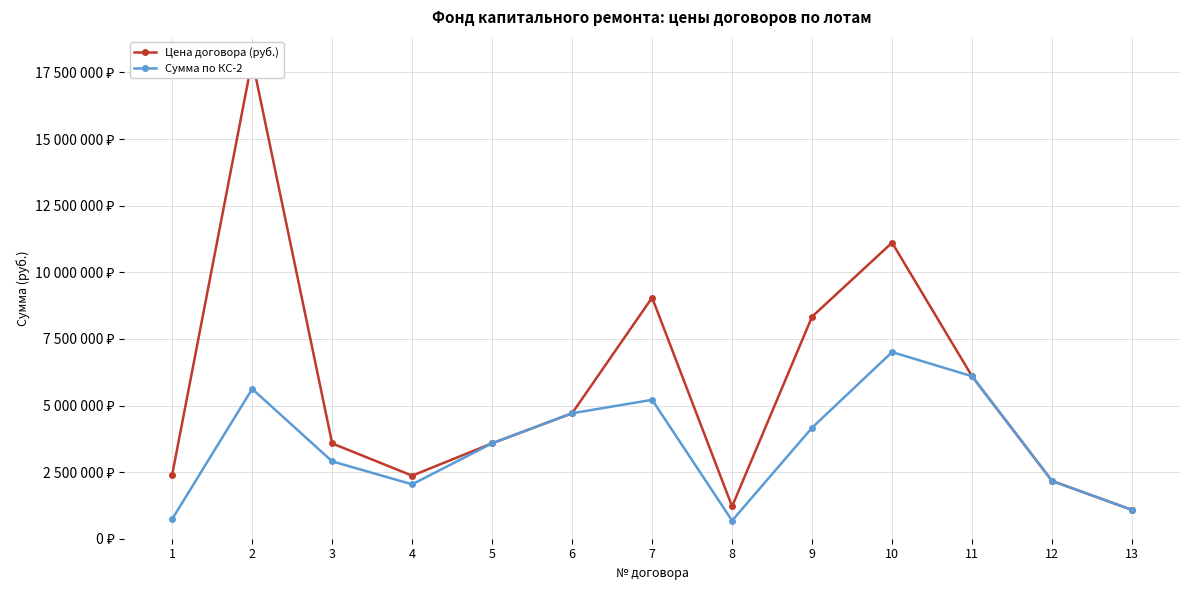

What is the difference between the maximum and minimum values in the Сумма по КС-2 series?

6325615.1